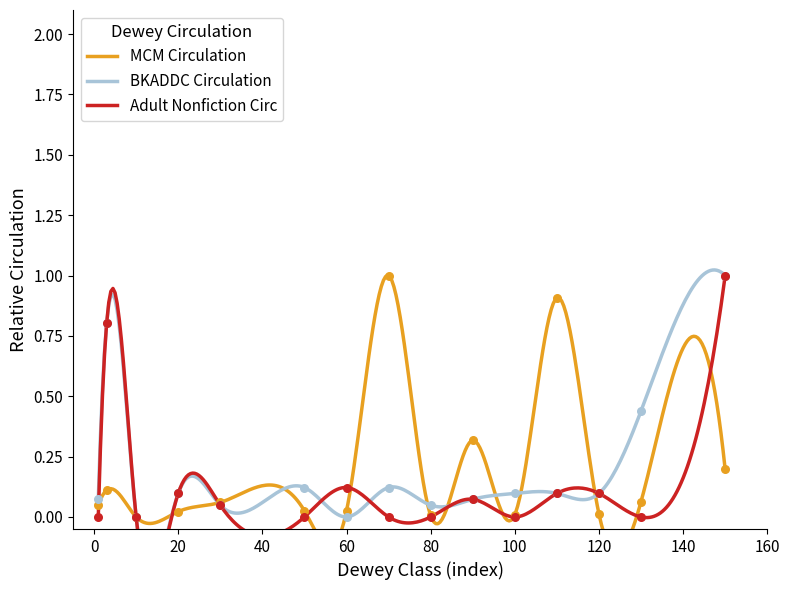

Which series reaches the maximum Y coordinate?

MCM Circulation